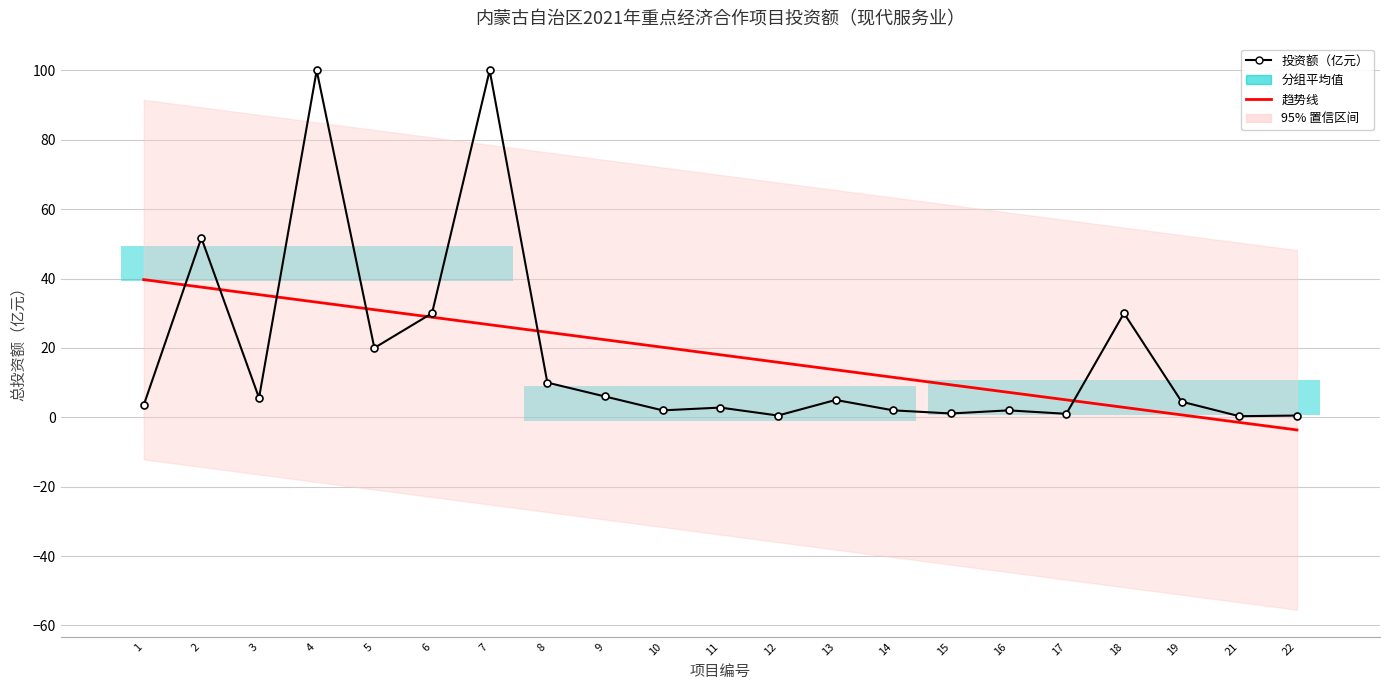

Reading right to left, what are all the values shown in this chart?

投资额（亿元）: 22=0.5	21=0.3	19=4.5	18=30.0	17=1.0	16=2.0	15=1.1	14=2.0	13=5.0	12=0.5	11=2.8	10=2.0	9=6.0	8=10.0	7=100.0	6=30.0	5=20.0	4=100.0	3=5.6	2=51.7	1=3.5
趋势线: 22=-3.6	21=-1.5	19=0.7	18=2.9	17=5.0	16=7.2	15=9.4	14=11.5	13=13.7	12=15.9	11=18.0	10=20.2	9=22.4	8=24.5	7=26.7	6=28.9	5=31.0	4=33.2	3=35.4	2=37.5	1=39.7